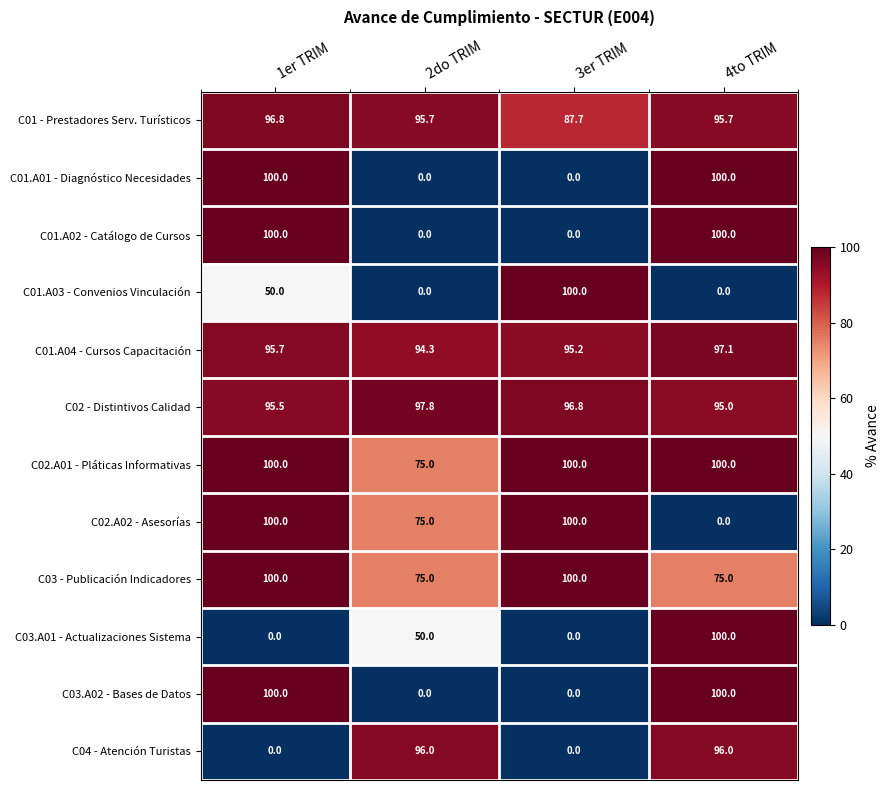

Count the number of data series in this chart.

12